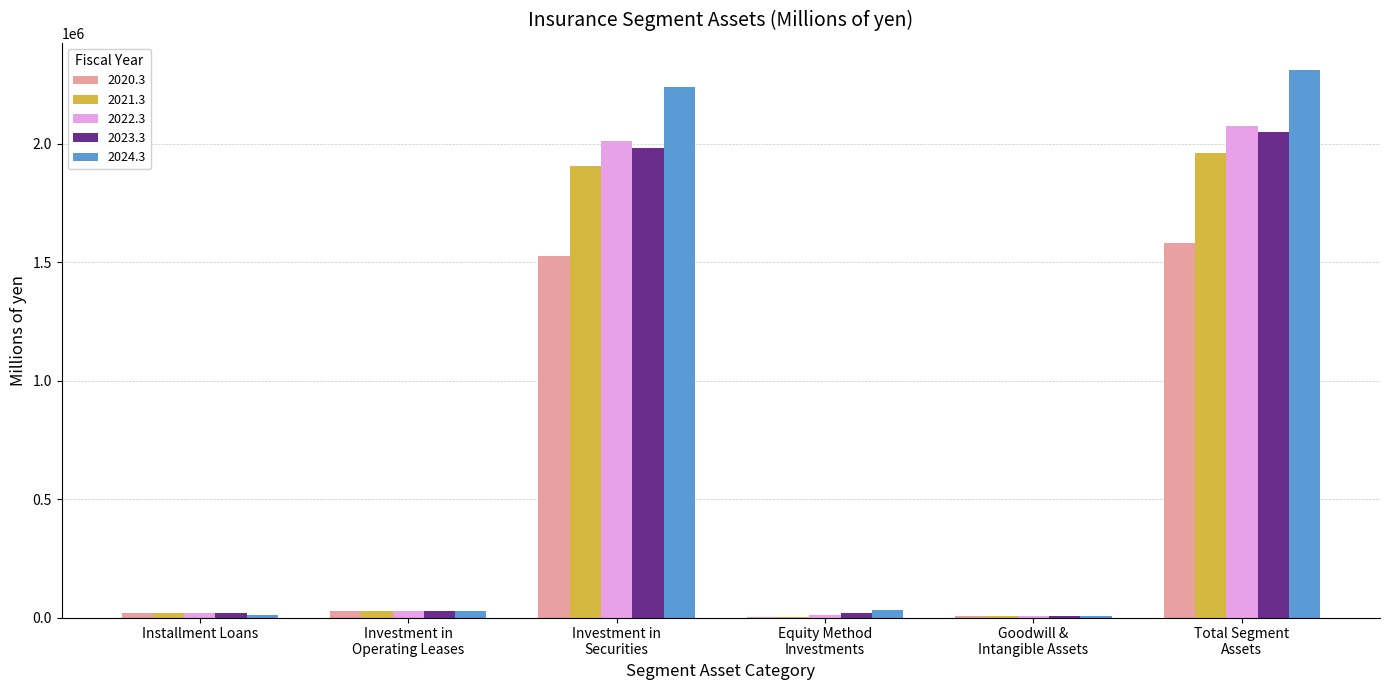

Read the 2024.3 value at Installment Loans, to the nearest 100.

11800